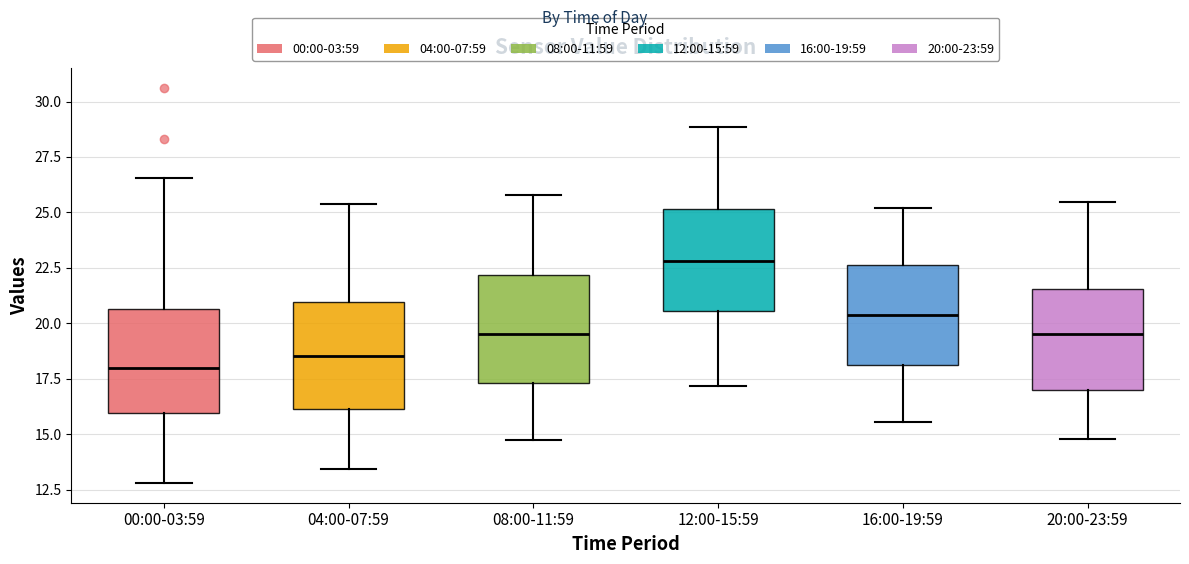

Reading left to right, transcribe this box plot: for each box, give where its median line is, the range the box spans, and where its two whiskers end, as read against the y-axis. The values are not printed on the chart, so give them approximately, as read against the axis.

00:00-03:59: median 18.0, box 16.0 to 20.5, whiskers 13.0 to 26.5
04:00-07:59: median 18.5, box 16.0 to 21.0, whiskers 13.5 to 25.5
08:00-11:59: median 19.5, box 17.5 to 22.0, whiskers 15.0 to 26.0
12:00-15:59: median 23.0, box 20.5 to 25.0, whiskers 17.0 to 29.0
16:00-19:59: median 20.5, box 18.0 to 22.5, whiskers 15.5 to 25.0
20:00-23:59: median 19.5, box 17.0 to 21.5, whiskers 15.0 to 25.5